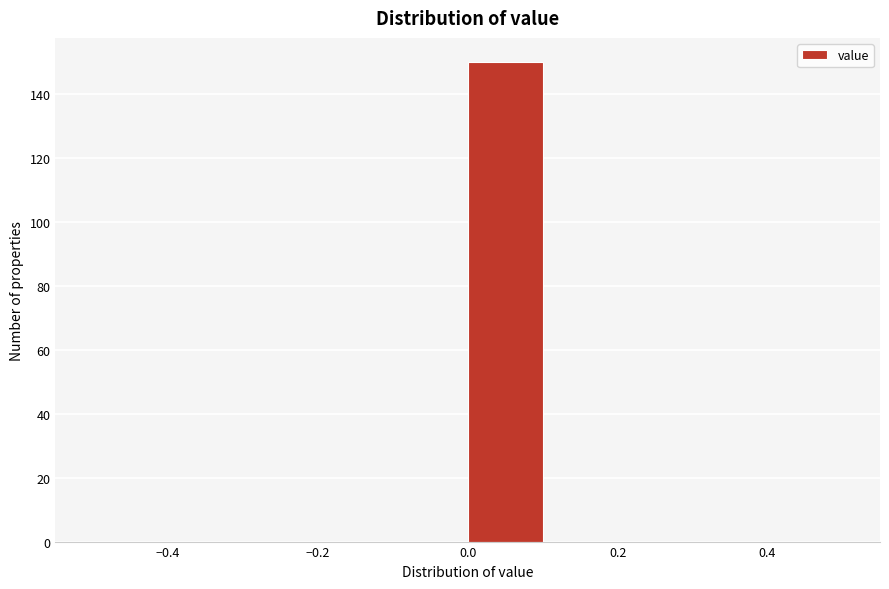

Over which range of the x-axis is the bar tallest?

0.0 to 0.1